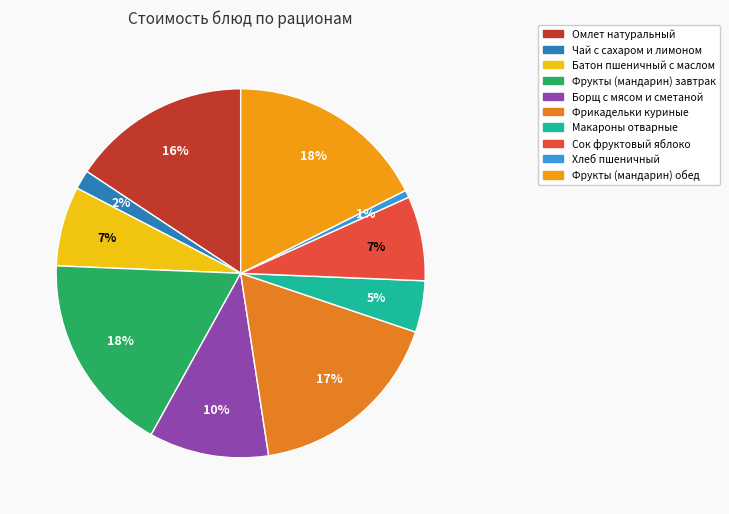

Combined, do Чай с сахаром и лимоном and Фрукты (мандарин) обед account for over 50%?

No